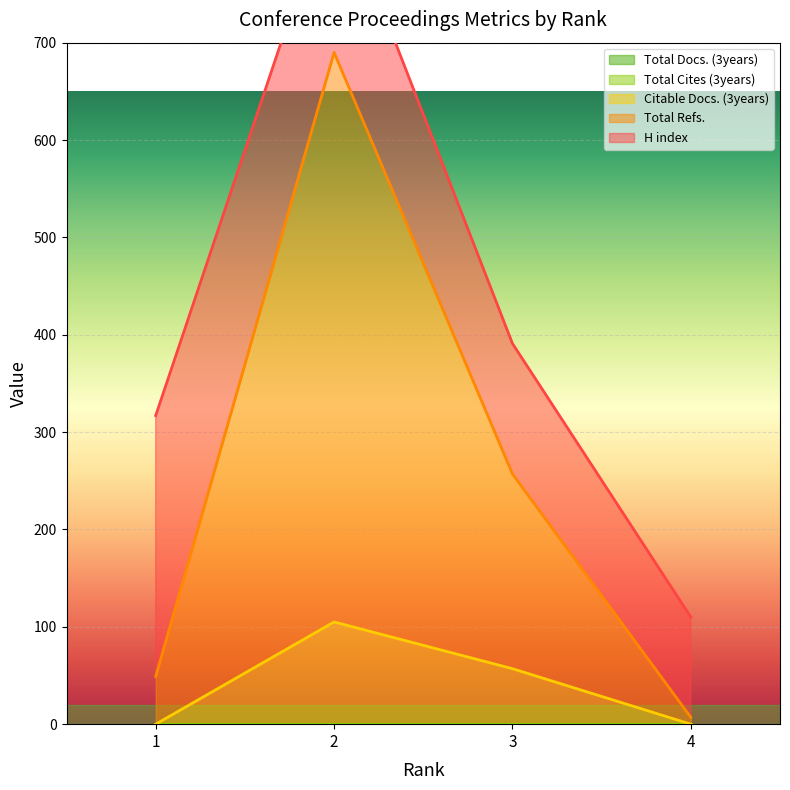

The value of Citable Docs. (3years) at 4 is 38. True or false?

False